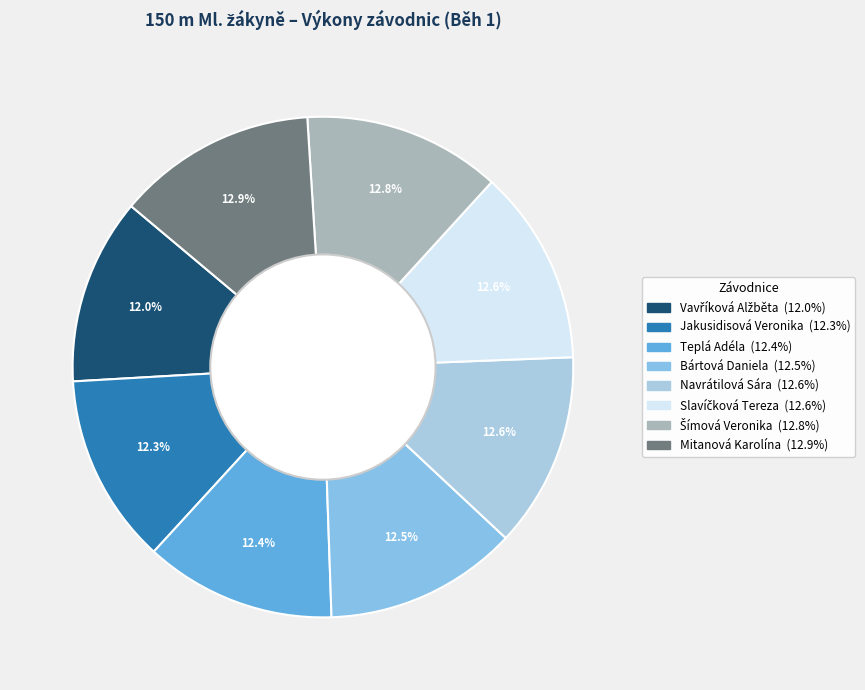

Do Slavíčková Tereza and Teplá Adéla together represent more than half of the pie?

No